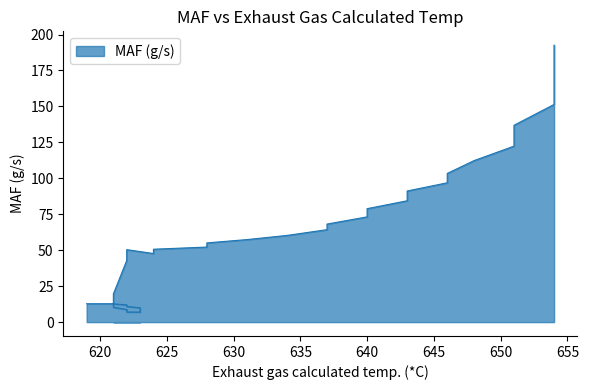

Reading right to left, what are all the values shown in this chart?

654=192.6	654=168.9	654=151.4	651=136.9	651=122.4	648=112.3	646=103.4	646=96.9	643=91.2	643=84.4	640=78.9	640=73.2	637=68.2	637=64.3	634=60.3	631=57.4	628=55.1	628=52.2	624=50.7	624=47.7	622=50.4	622=42.9	621=19.6	621=12.3	621=11.0	621=10.3	622=8.8	622=7.0	623=7.0	623=7.1	623=7.8	623=9.1	623=10.0	622=10.9	622=12.0	621=12.7	621=12.8	620=12.8	620=12.8	619=12.8